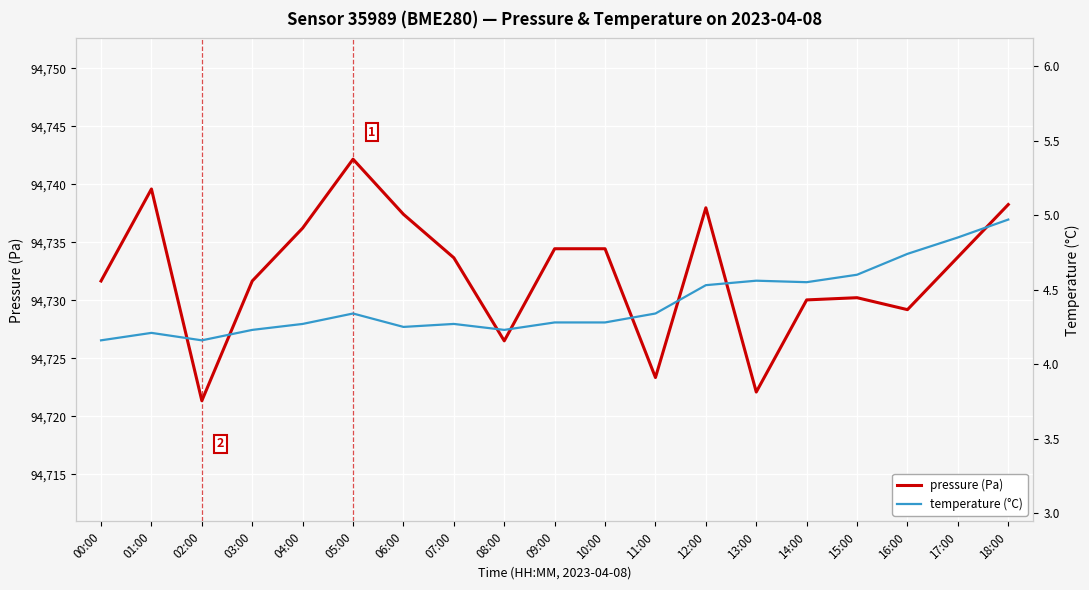

Which series has the largest range (max minus min)?

pressure (Pa)